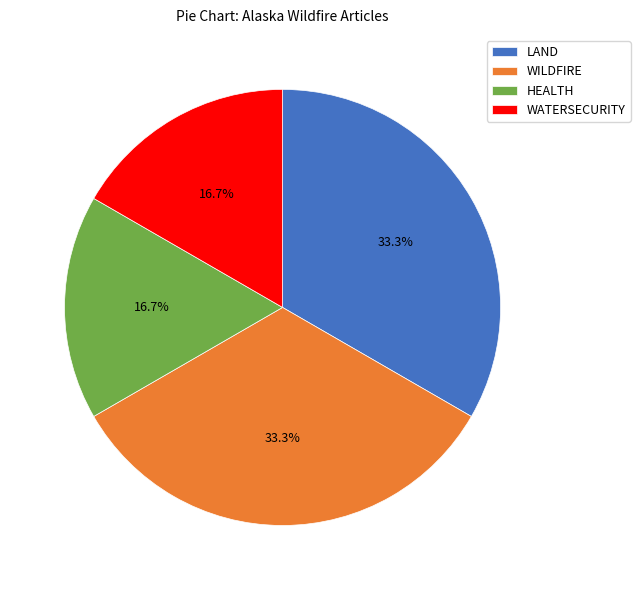

Is there a majority slice in this chart?

No